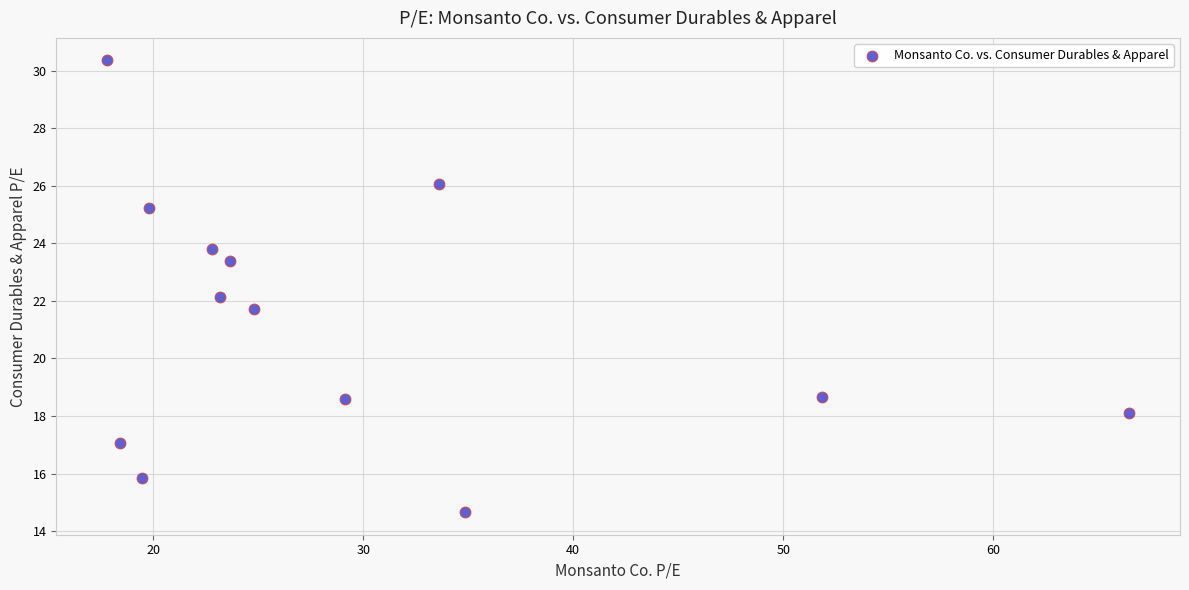

What is the range of Y values (max minus min)?

15.7